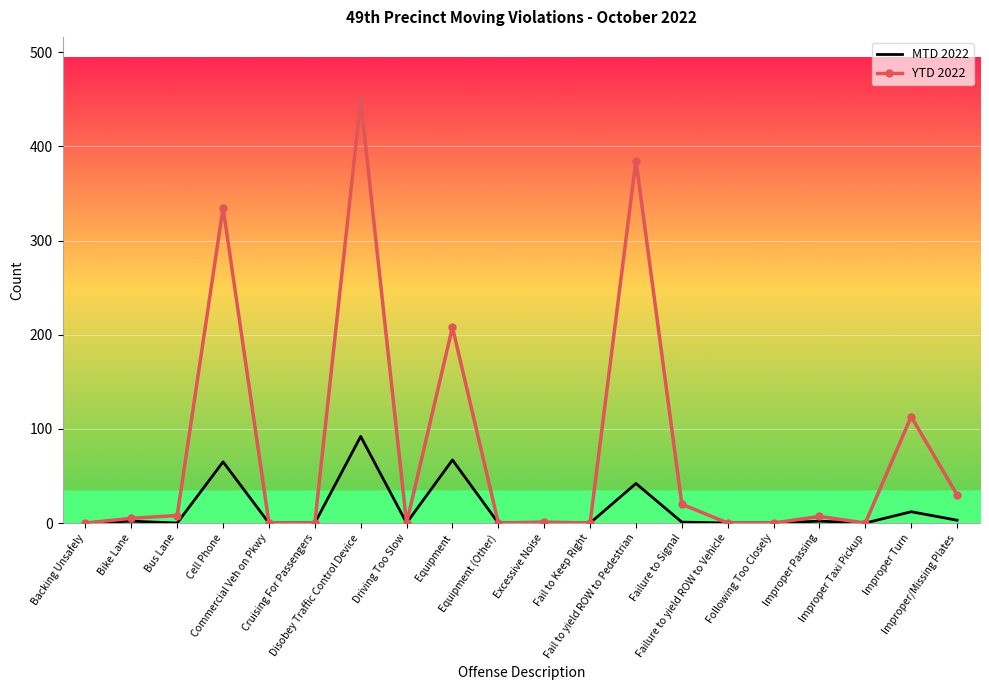

What is the maximum value shown in the chart?

449